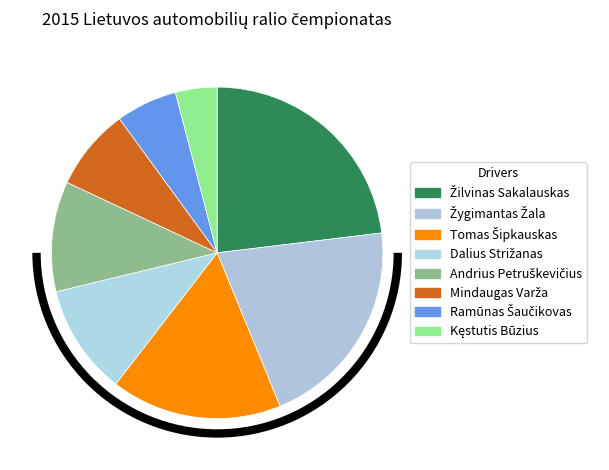

Which category has the biggest portion of the pie?

Žilvinas Sakalauskas